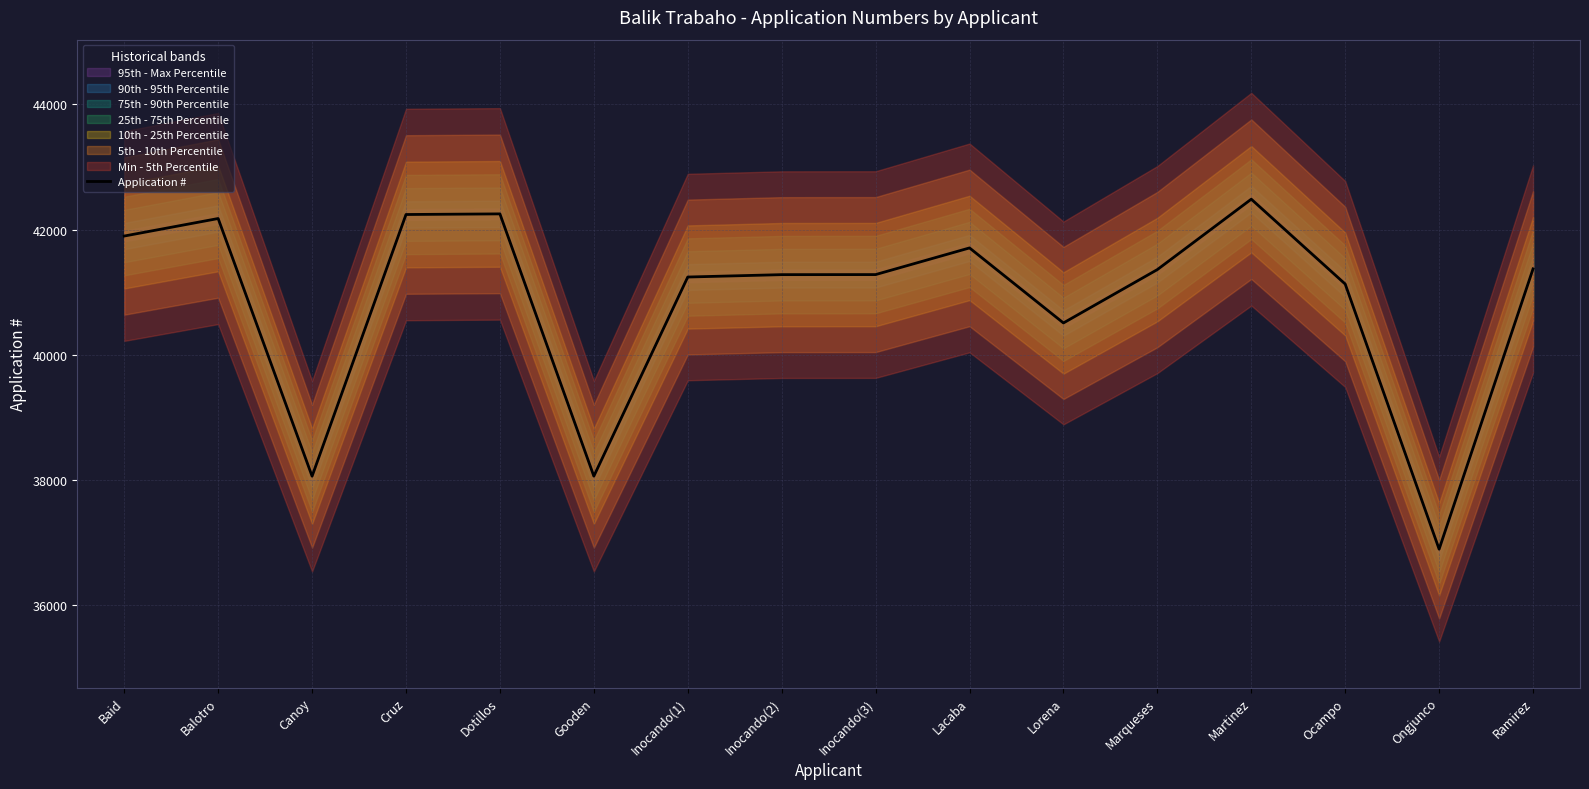

Does the chart display data point markers on the line(s)?

No